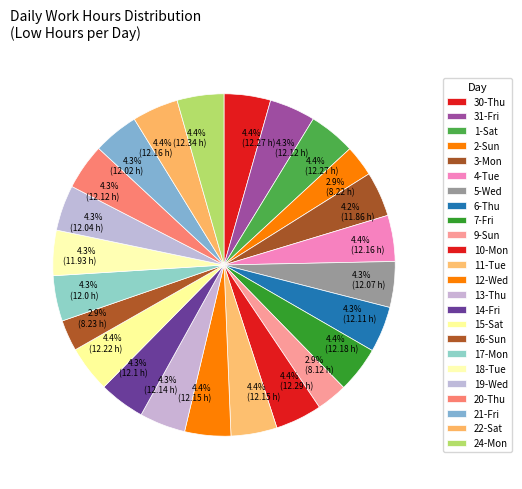

The 16-Sun slice represents 1% of the pie. True or false?

False